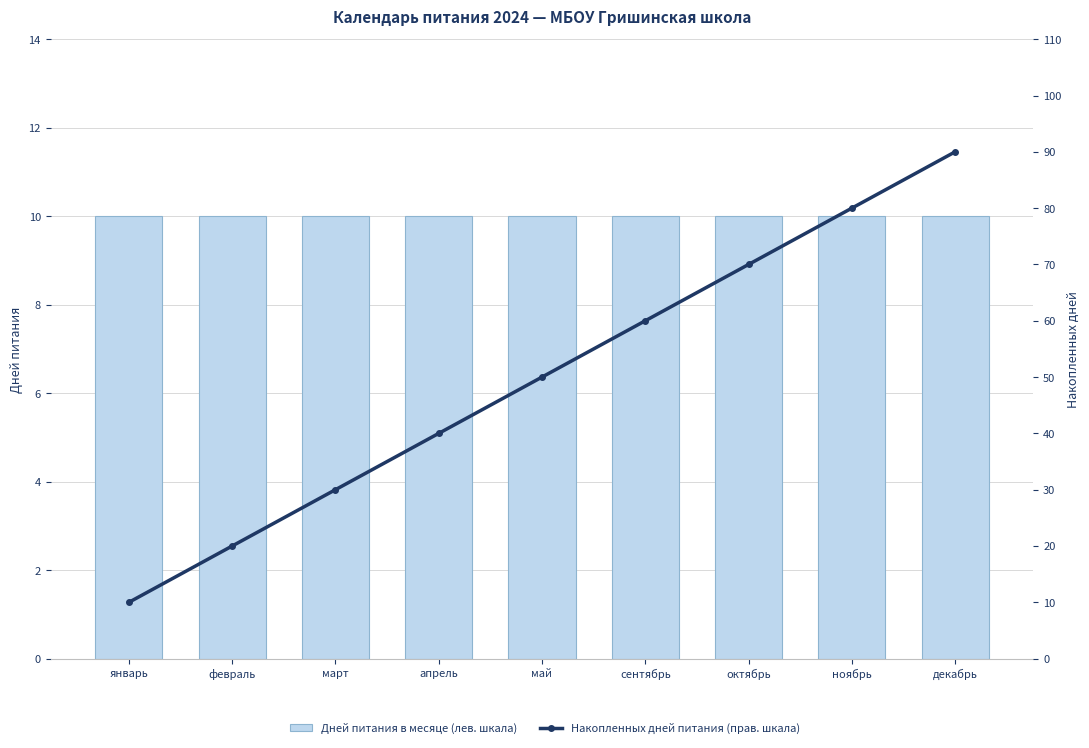

What position from the right is октябрь?

3